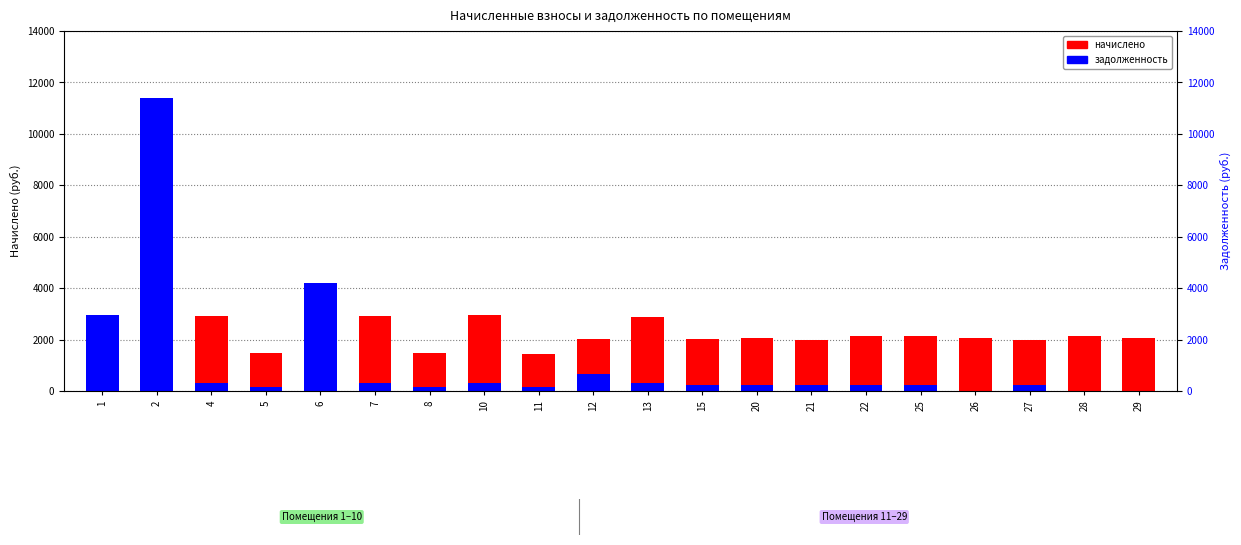

Between 15 and 28, which series saw the biggest shift?

задолженность